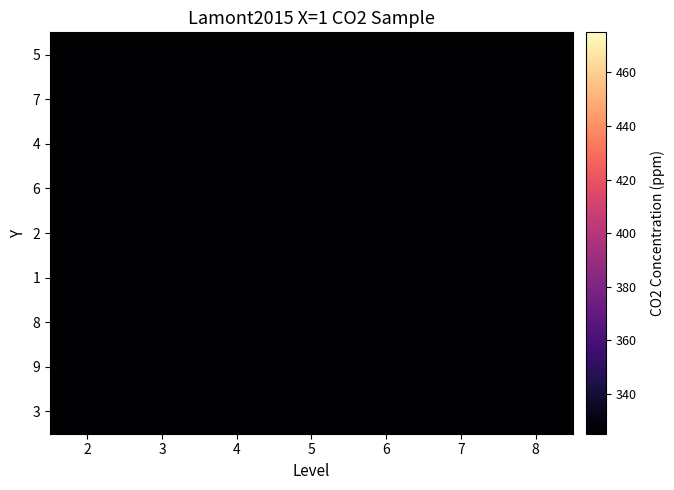

What is the minimum value shown in the chart?

1